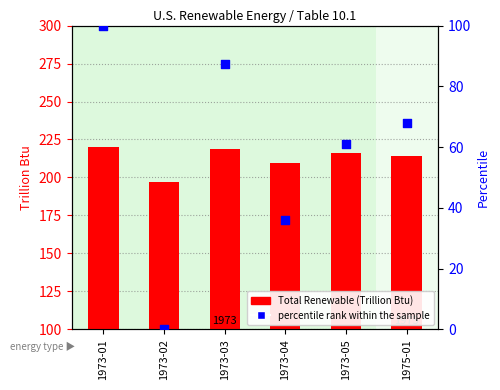

Which series has the widest spread of Y values?

percentile rank within the sample